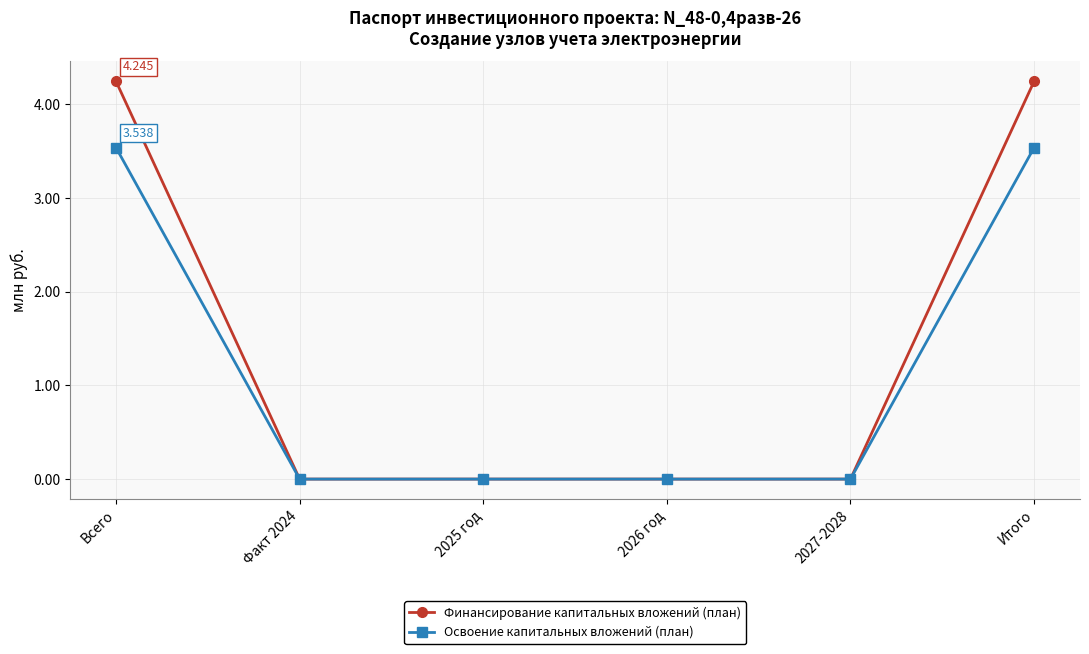

Rank the series at Всего from highest to lowest value.

Финансирование капитальных вложений (план), Освоение капитальных вложений (план)